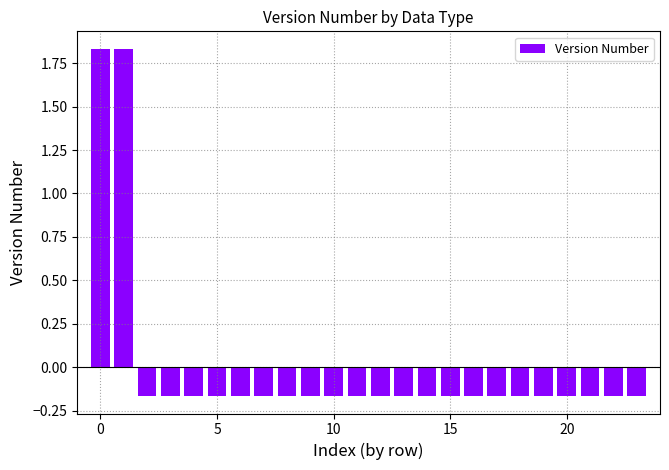

What is the difference between the maximum and minimum values?

2.0